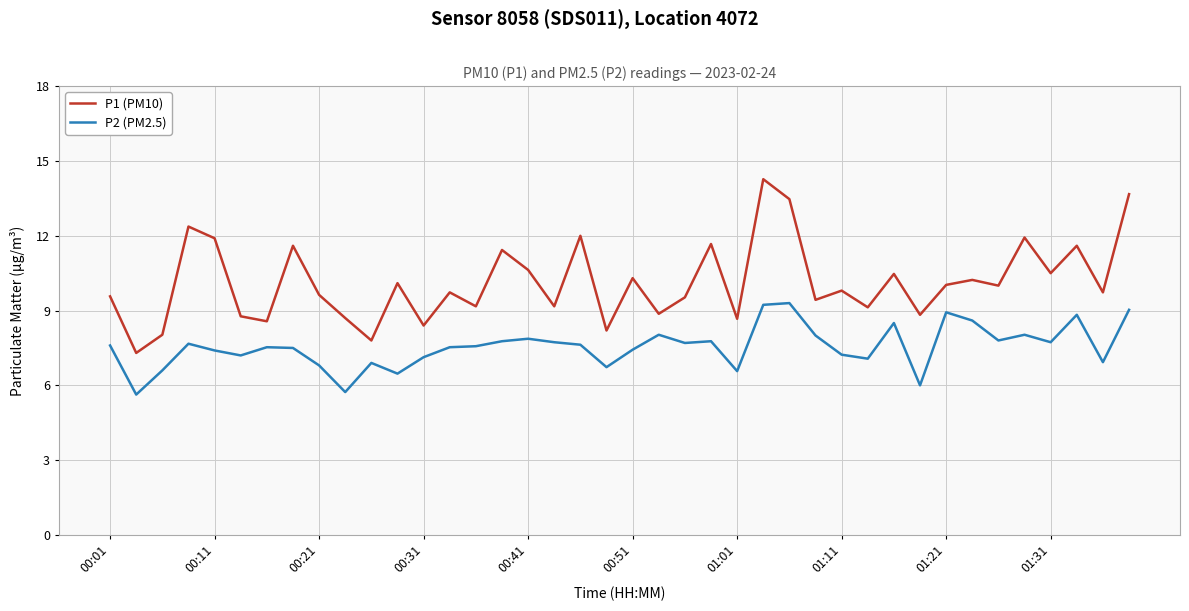

What is the difference between the maximum and second lowest values in the P2 (PM2.5) series?

3.6